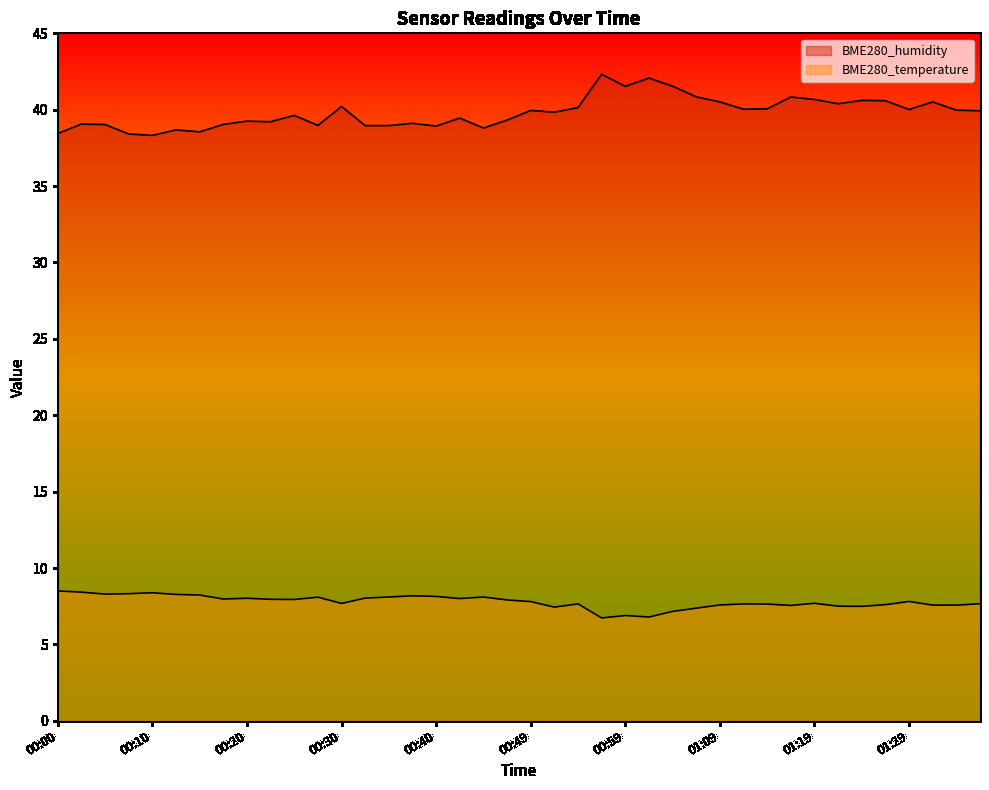

How many interior local peaks does the BME280_humidity series have?

13